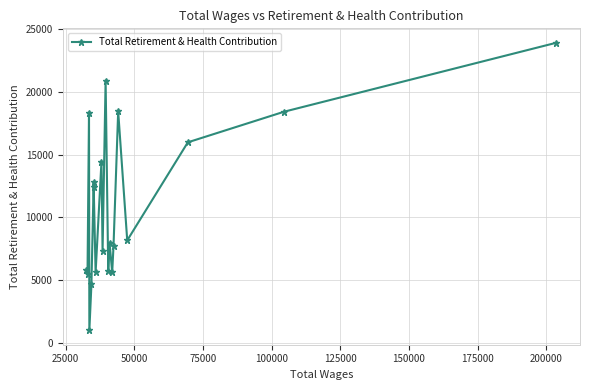

What is the difference between the maximum and minimum values?

22908